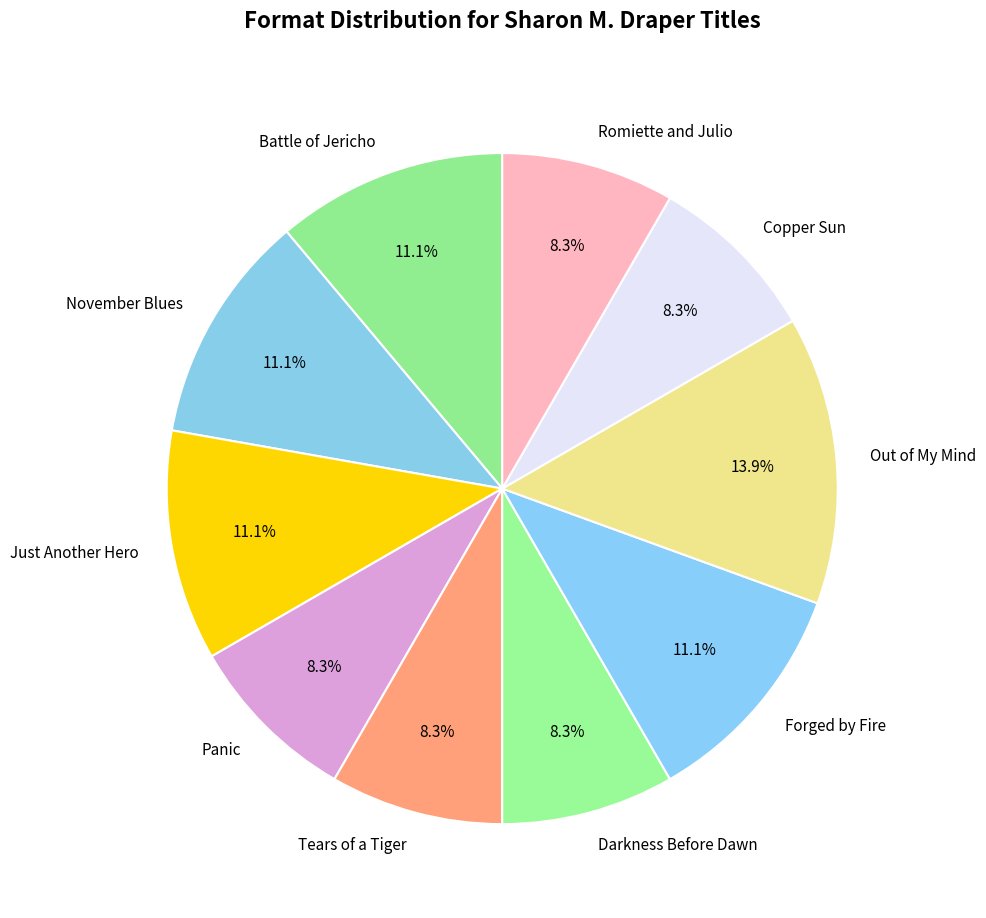

Which slice is the largest?

Out of My Mind